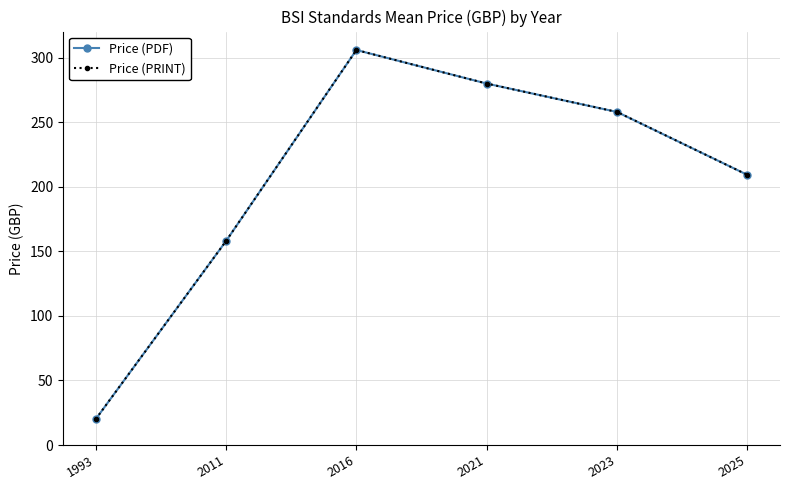

At which label does Price (PRINT) first exceed 258?

2016